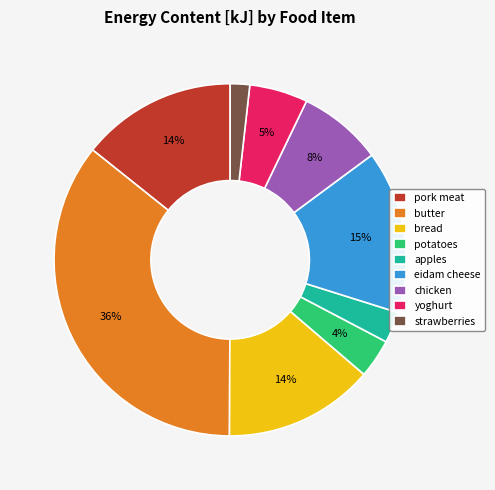

Is there any slice that represents more than half of the pie?

No